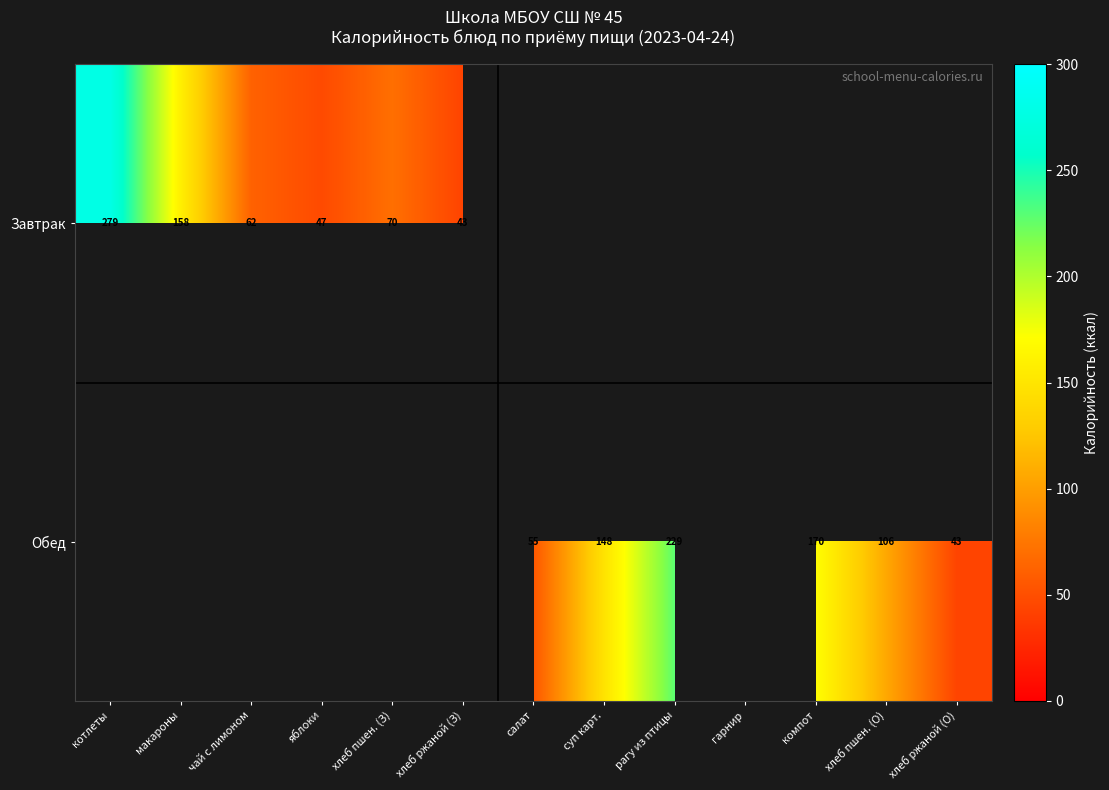

The Завтрак series shows 43 at хлеб ржаной (З). True or false?

True